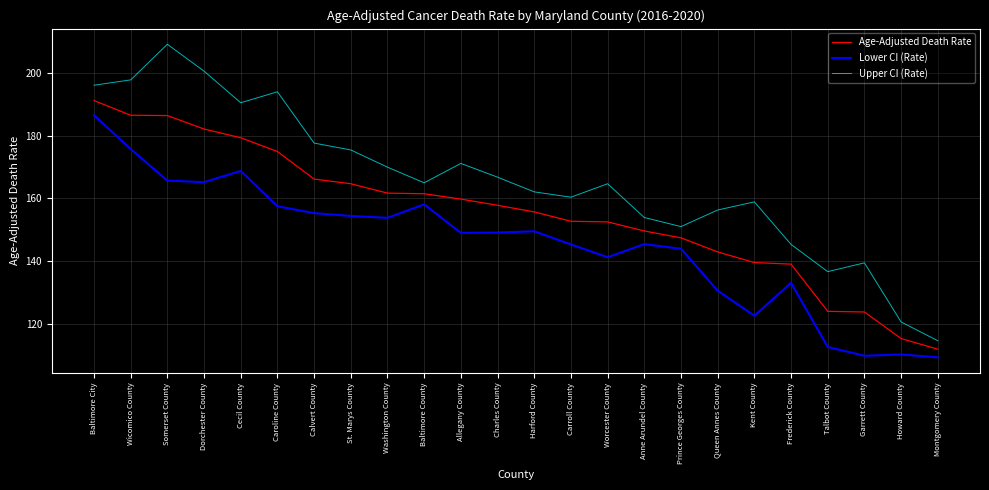

At how many categories does at least one series exceed 186?

6